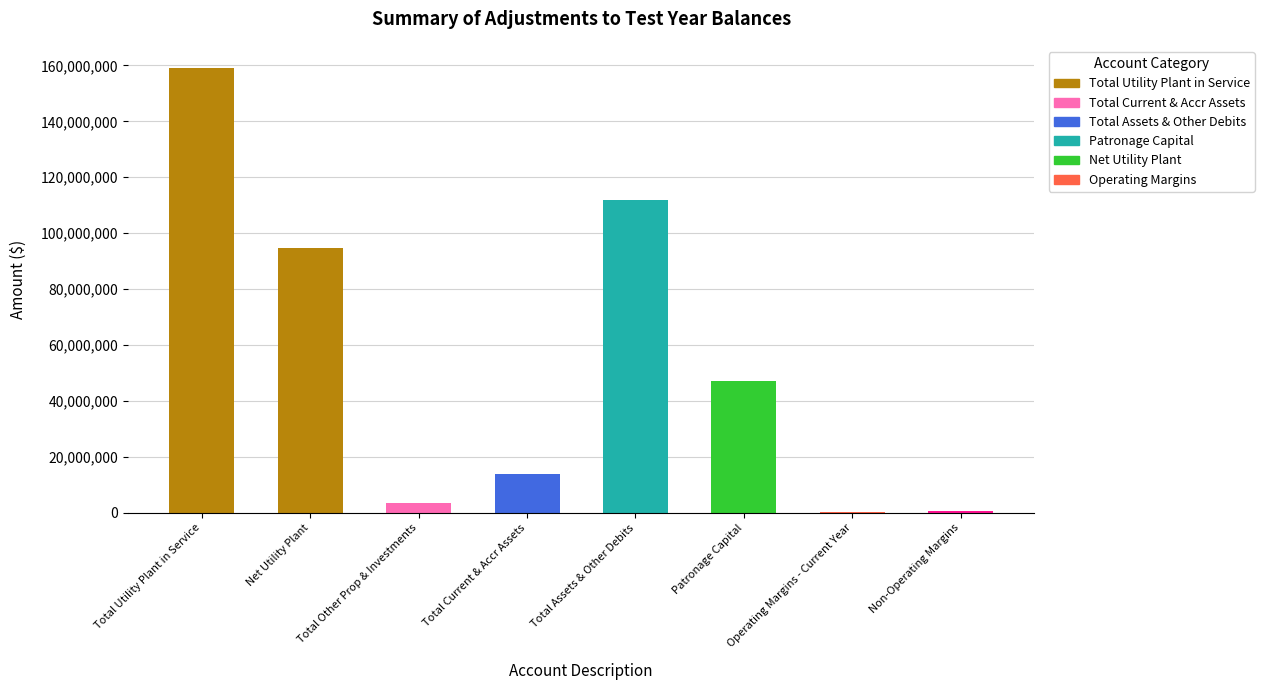

What is the sum of the values at Total Other Prop & Investments and Total Current & Accr Assets?

17194540